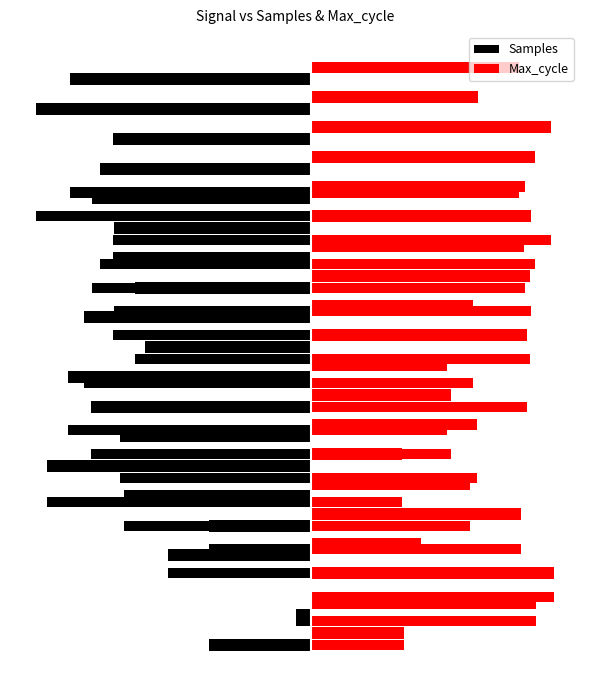

How many groups of bars are there?

20